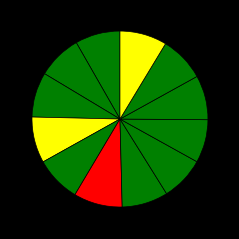

Count the number of slices in the pie.

12